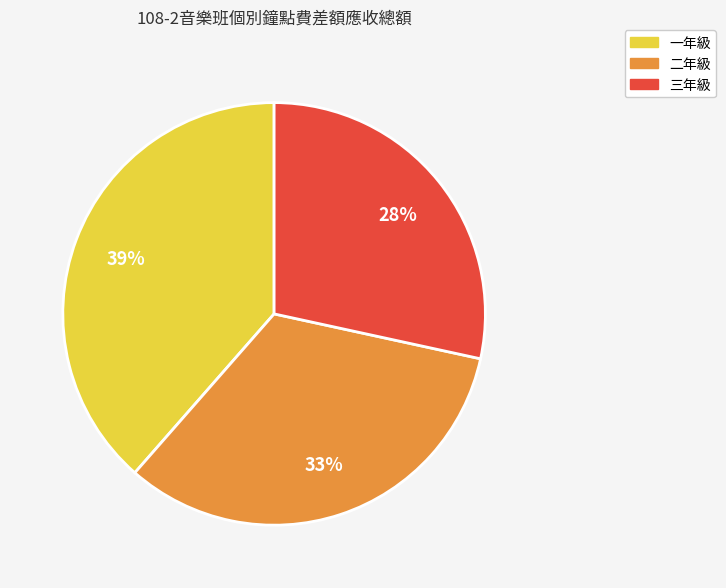

What is the smallest slice in the pie chart?

三年級